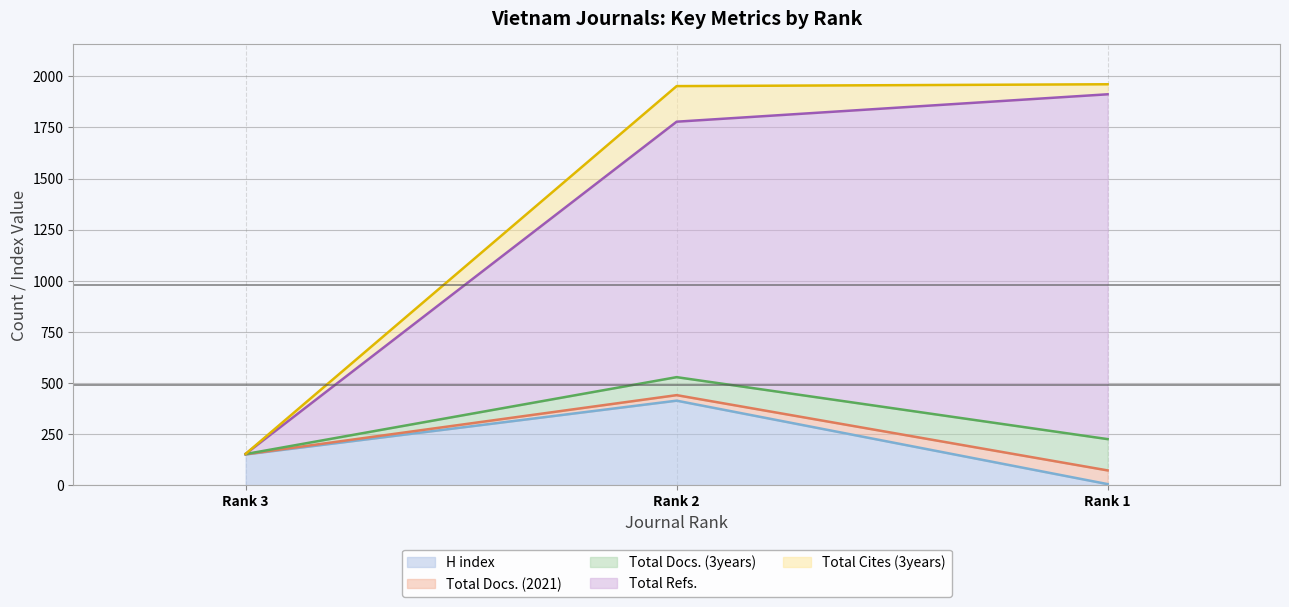

What is the maximum value for H index?

414